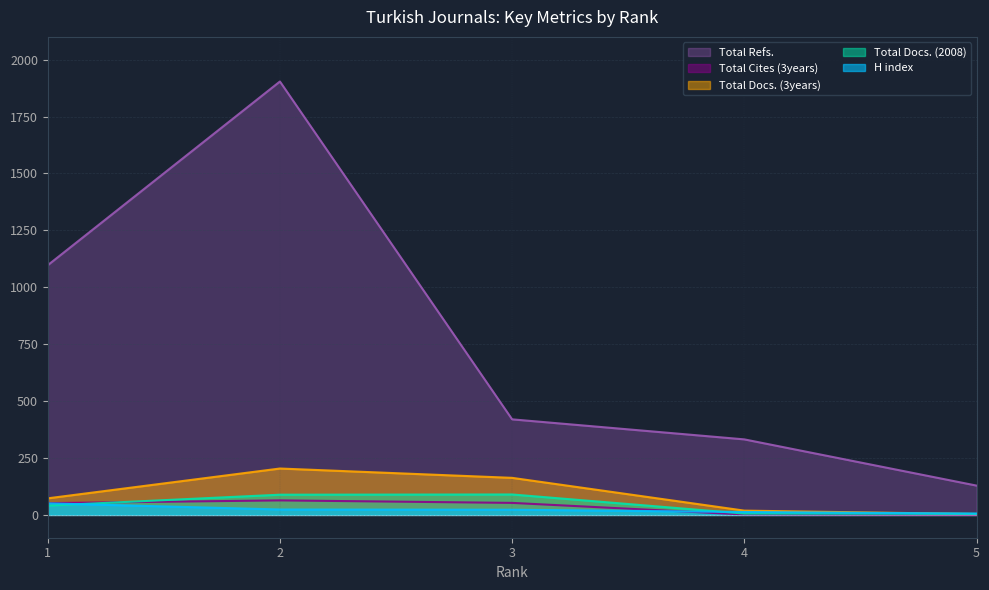

The H index series shows 13 at 4. True or false?

True